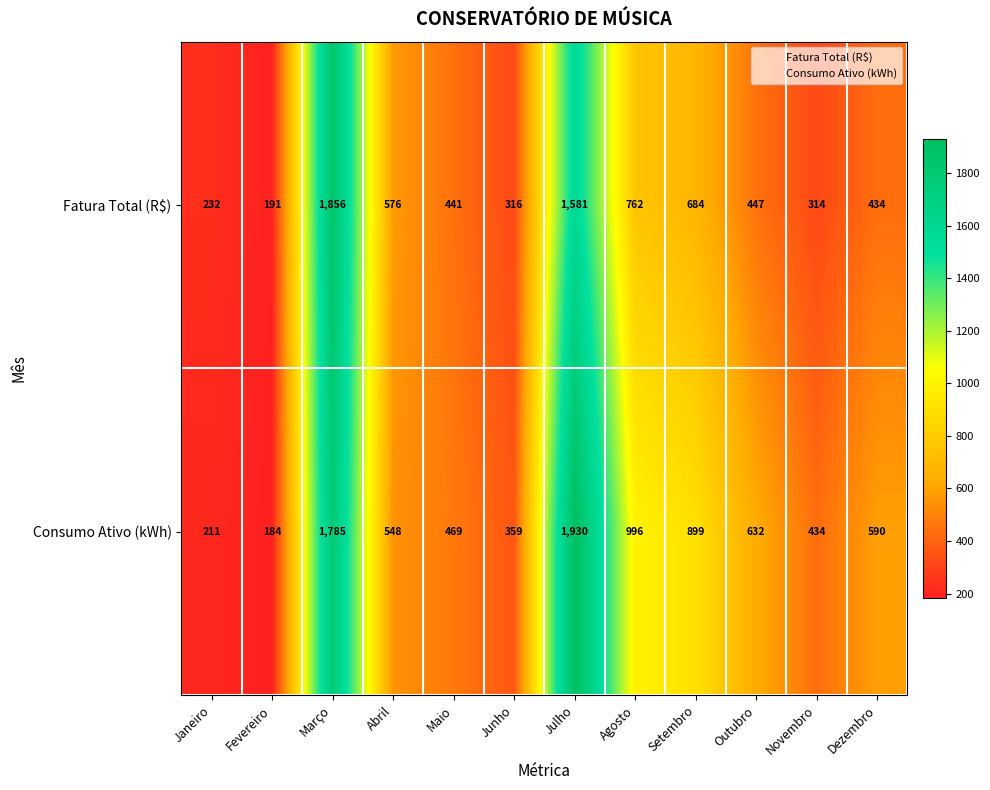

Rank the series by their average value, from lowest to highest.

Fatura Total (R$), Consumo Ativo (kWh)